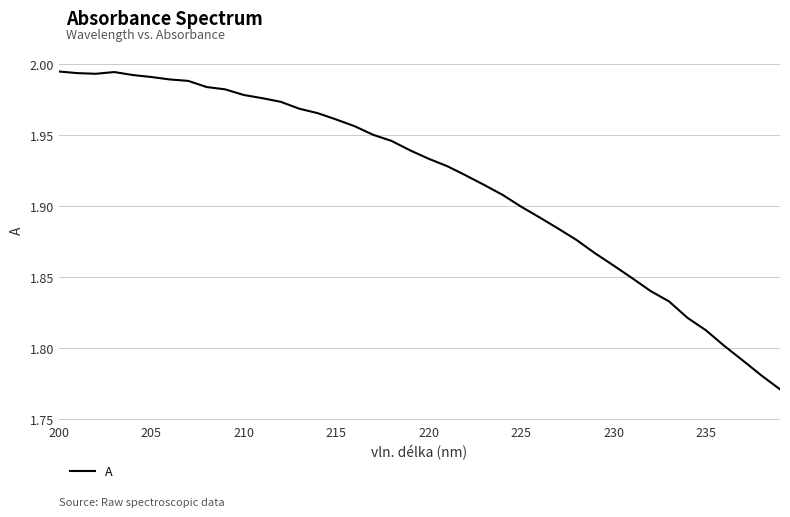

What is the difference between the maximum and minimum values?

0.2